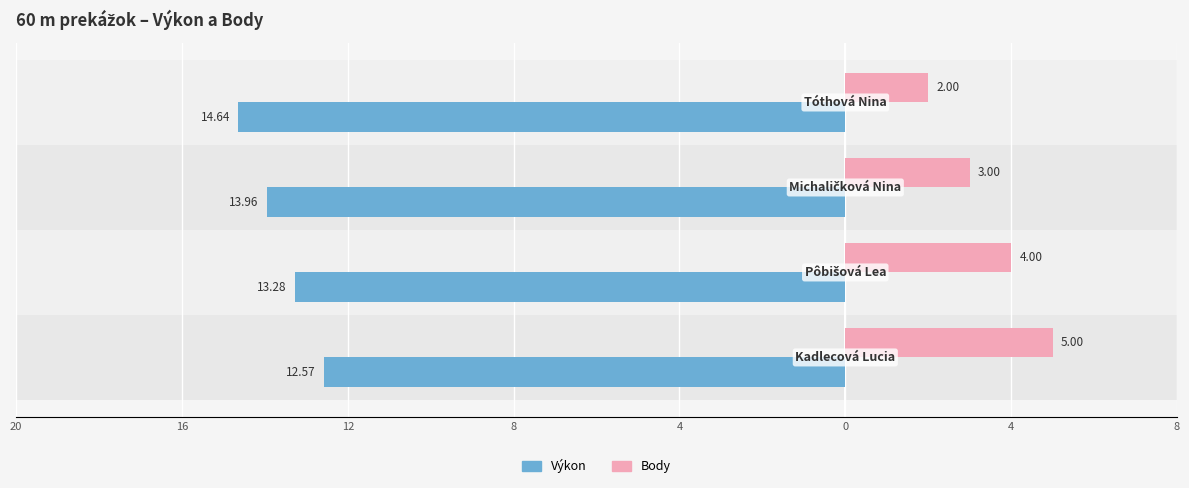

How many Výkon values are between -13 and -12?

1